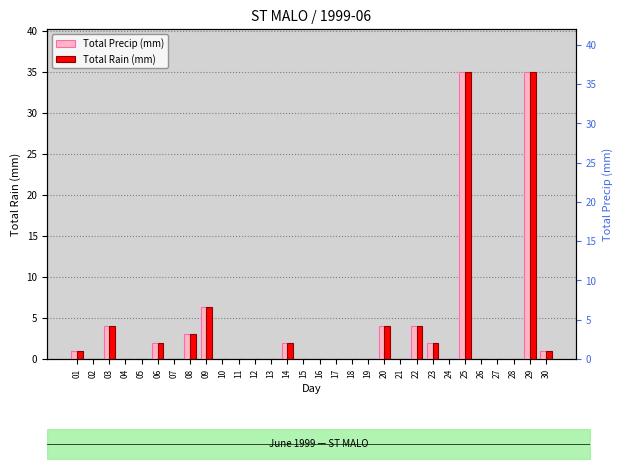

Reading right to left, transcribe all the data shown in this chart.

Total Precip (mm): 30=1.0	29=35.0	28=0.0	27=0.0	26=0.0	25=35.0	24=0.0	23=2.0	22=4.0	21=0.0	20=4.0	19=0.0	18=0.0	17=0.0	16=0.0	15=0.0	14=2.0	13=0.0	12=0.0	11=0.0	10=0.0	09=6.4	08=3.0	07=0.0	06=2.0	05=0.0	04=0.0	03=4.0	02=0.0	01=1.0
Total Rain (mm): 30=1.0	29=35.0	28=0.0	27=0.0	26=0.0	25=35.0	24=0.0	23=2.0	22=4.0	21=0.0	20=4.0	19=0.0	18=0.0	17=0.0	16=0.0	15=0.0	14=2.0	13=0.0	12=0.0	11=0.0	10=0.0	09=6.4	08=3.0	07=0.0	06=2.0	05=0.0	04=0.0	03=4.0	02=0.0	01=1.0